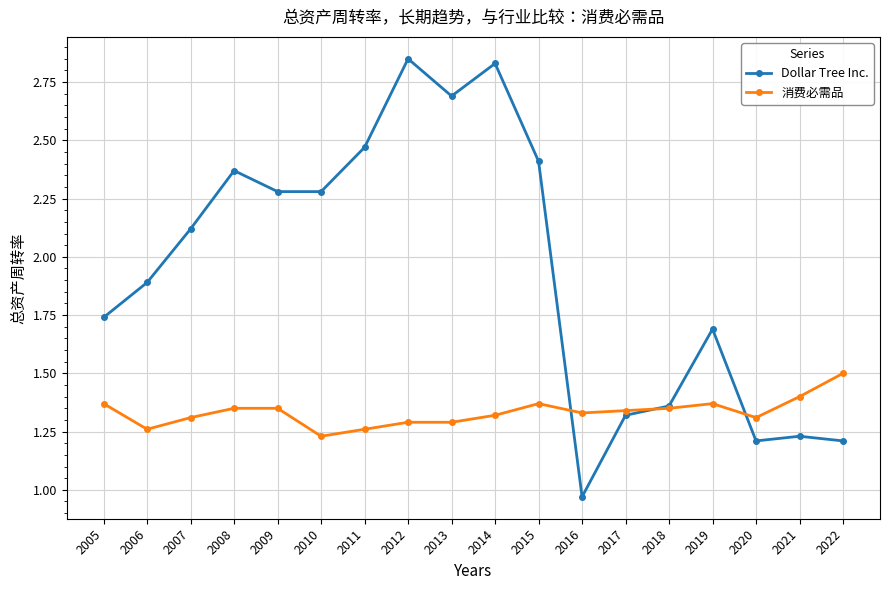

At 2012, list the series in order from largest to smallest.

Dollar Tree Inc., 消费必需品